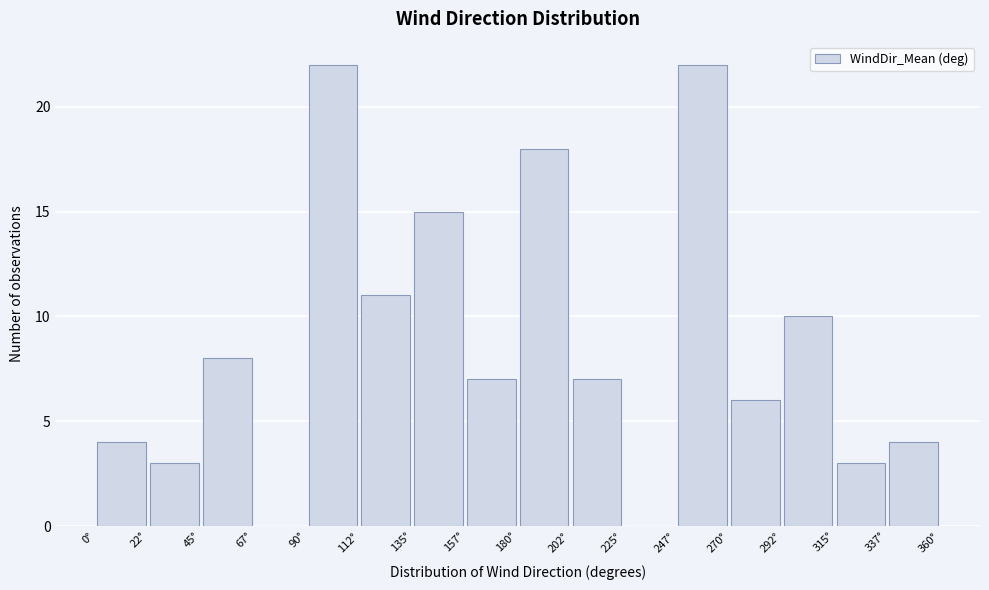

Reading left to right, transcribe this chart: for each bar, give the range it covers on the x-axis and its height. Neither the bar edges nor the heights are printed on the chart, so give them approximately, as read against the axes.

0.0 to 22.5: 4
22.5 to 45.0: 3
45.0 to 67.5: 8
67.5 to 90.0: 0
90.0 to 112.5: 22
112.5 to 135.0: 11
135.0 to 157.5: 15
157.5 to 180.0: 7
180.0 to 202.5: 18
202.5 to 225.0: 7
225.0 to 247.5: 0
247.5 to 270.0: 22
270.0 to 292.5: 6
292.5 to 315.0: 10
315.0 to 337.5: 3
337.5 to 360.0: 4